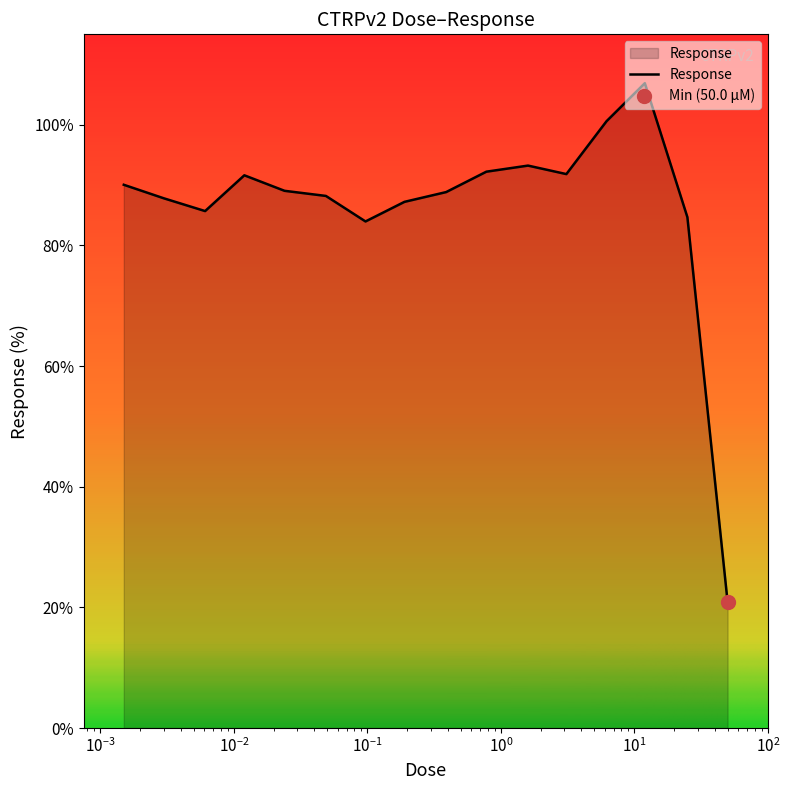

Reading left to right, what are all the values shown in this chart?

90.1	87.8	85.7	91.6	89.1	88.2	84.0	87.2	88.8	92.2	93.2	91.8	100.6	106.9	84.7	20.9